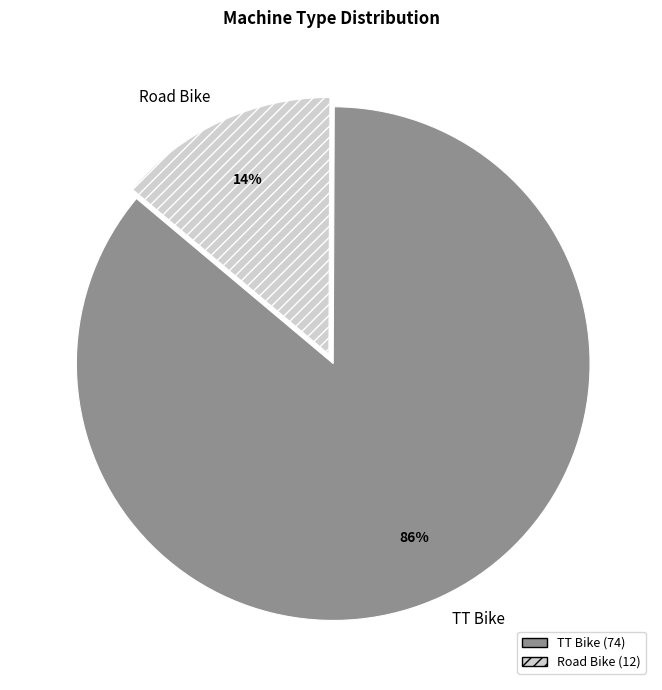

What is the majority slice?

TT Bike